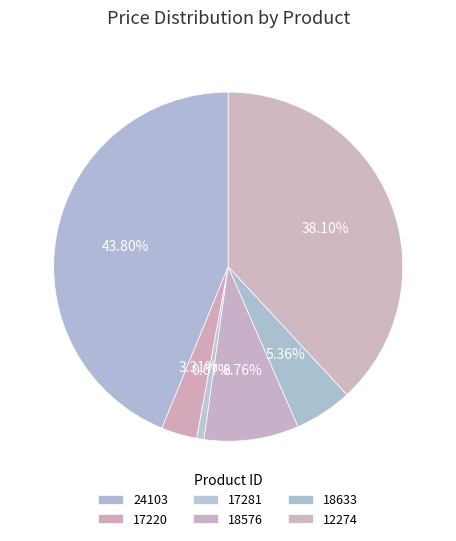

Rank the categories by value from highest to lowest.

24103, 12274, 18576, 18633, 17220, 17281